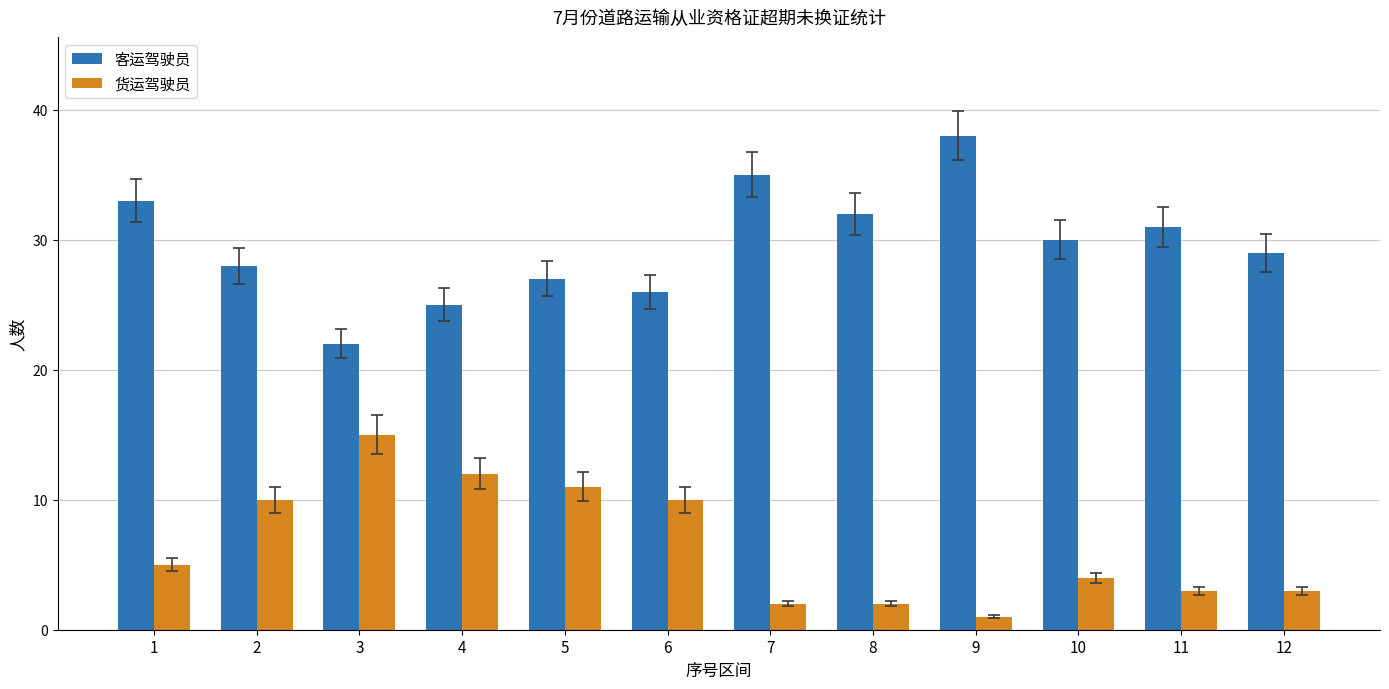

Which series changed the most between 6 and 9?

客运驾驶员